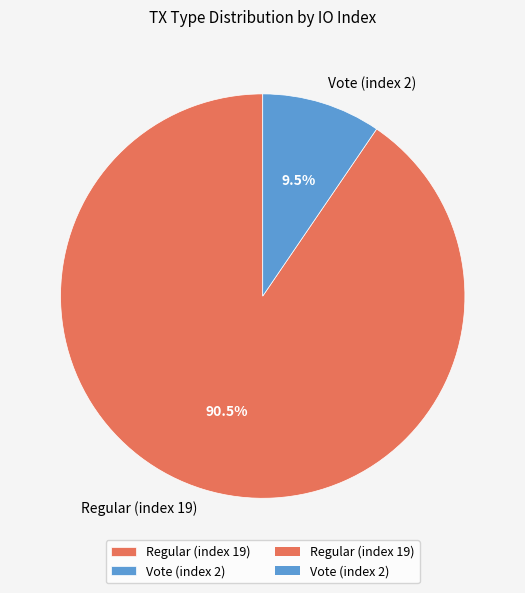

Rank the categories by value from highest to lowest.

Regular (index 19), Vote (index 2)